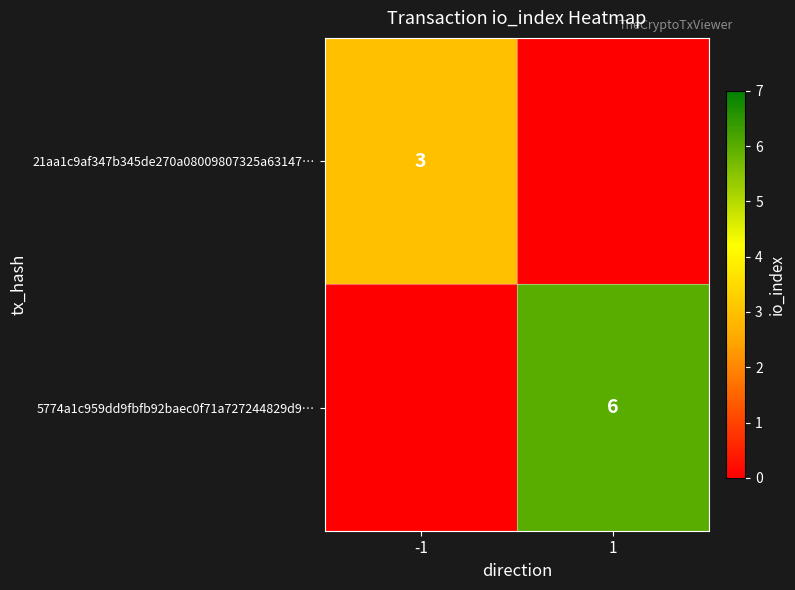

True or false: 5774a1c959dd9fbfb92baec0f71a727244829d9… has a value of 8 at 1.

False